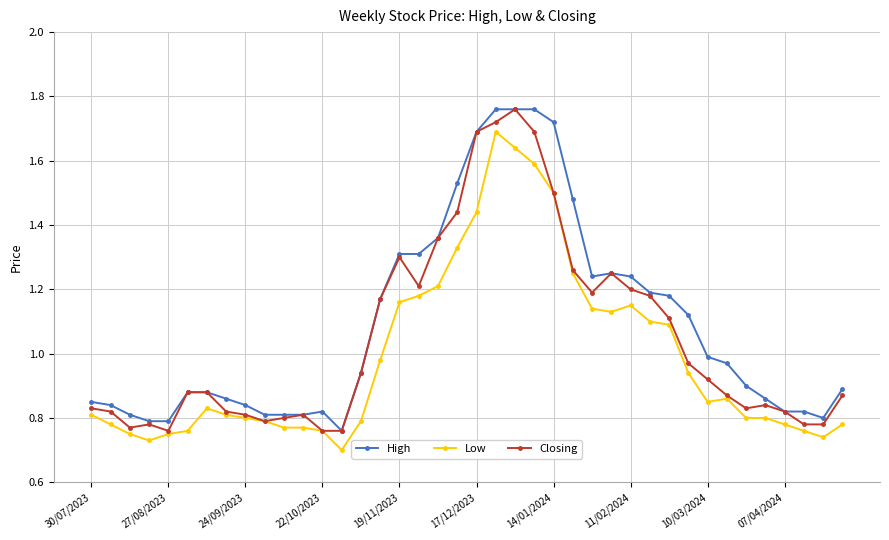

Rank the series by their average value, from lowest to highest.

Low, Closing, High